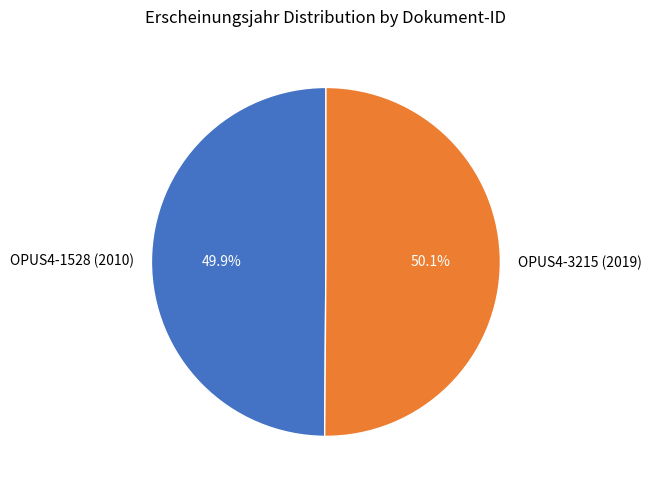

Count the number of slices in the pie.

2